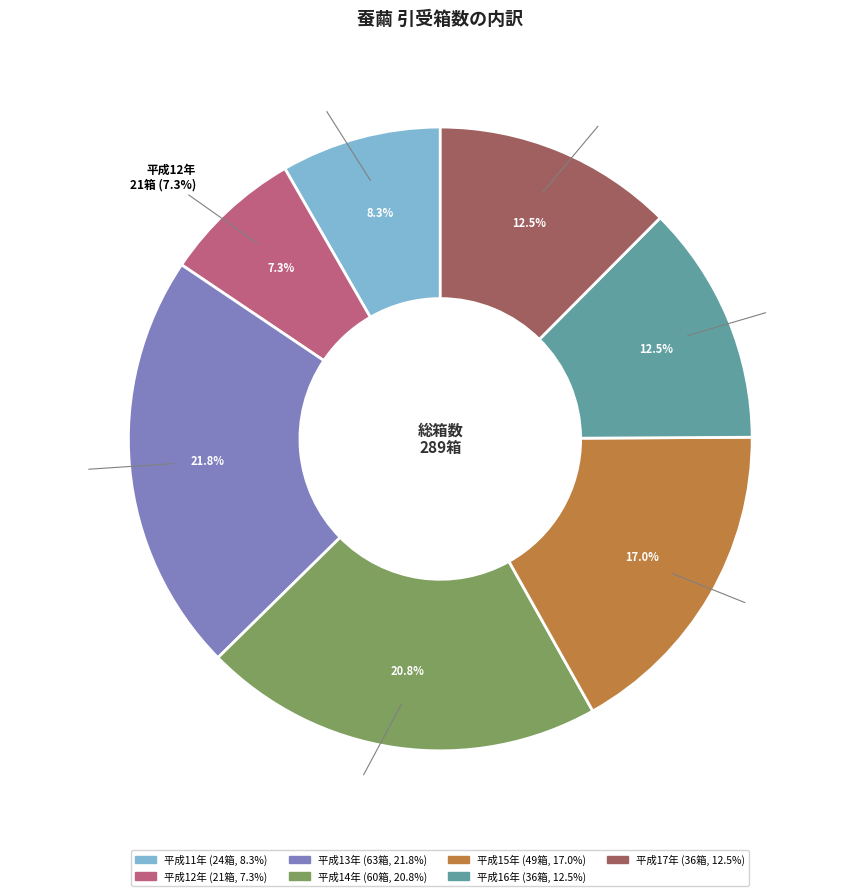

Which has a higher value, 平成14年 or 平成13年?

平成13年